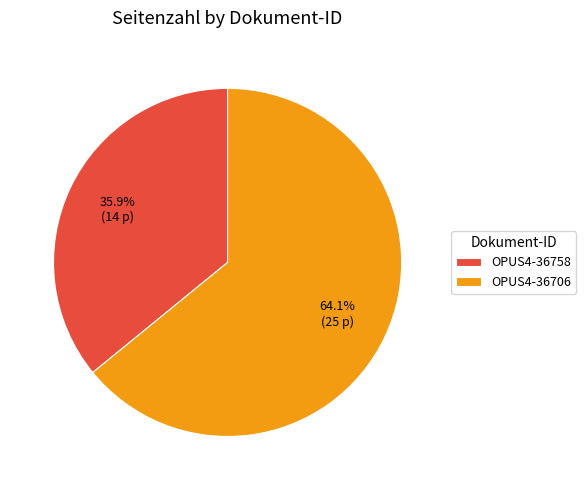

To the nearest percent, what is the combined percentage of OPUS4-36706 and OPUS4-36758?

100%